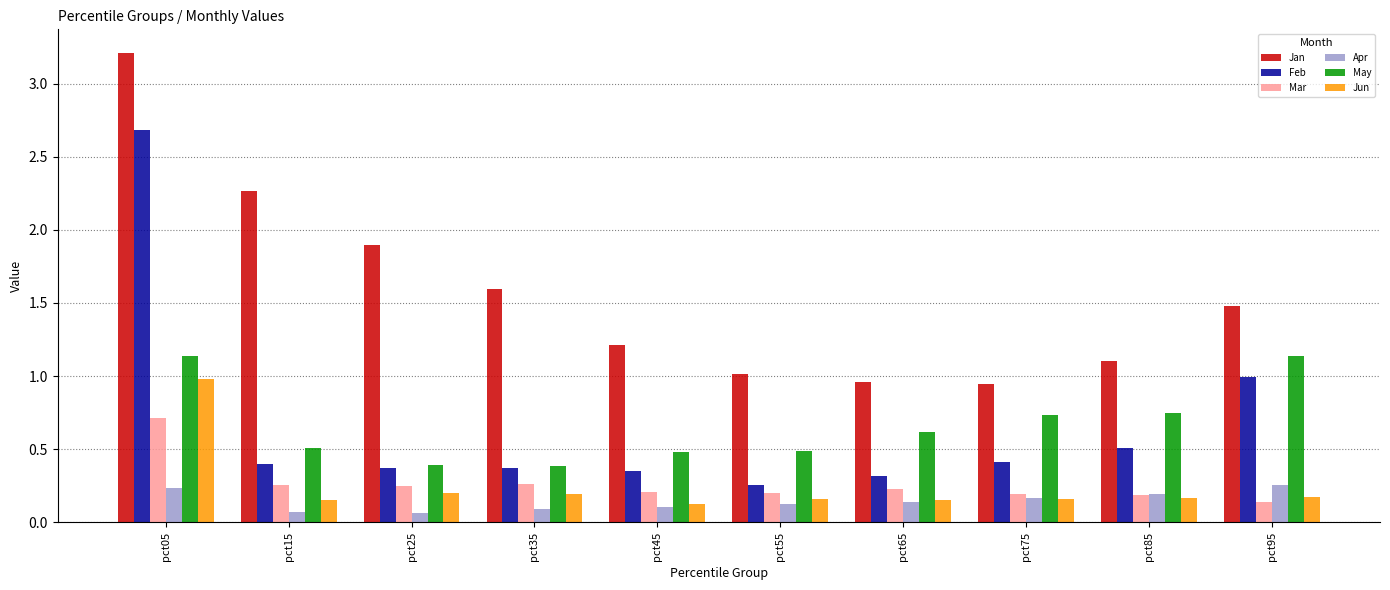

What is the value of the May bar at the 5th from the left?

0.5